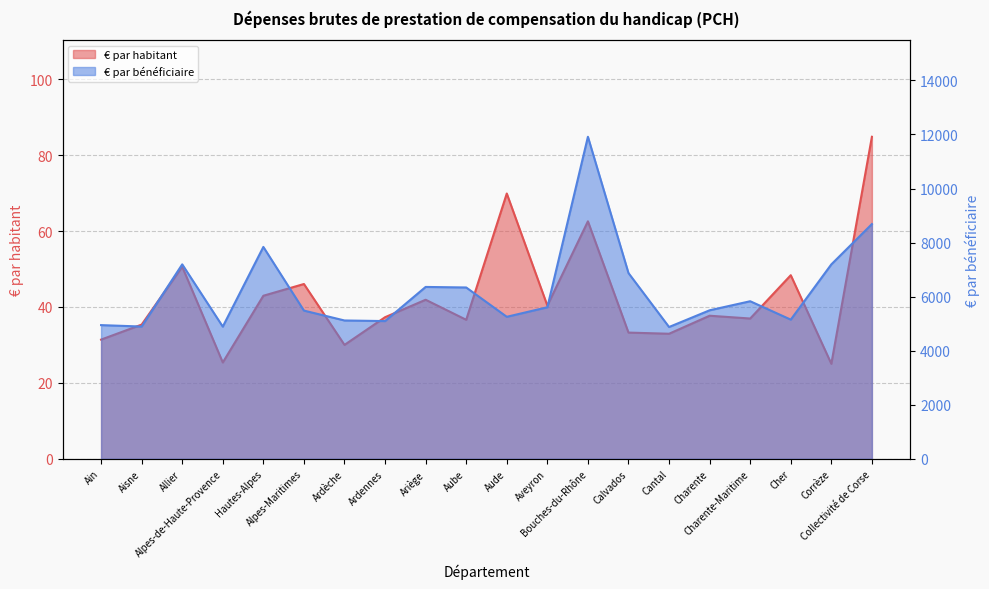

Reading left to right, list all the values displayed in this chart.

€ par habitant: Ain=31.4	Aisne=35.4	Allier=50.6	Alpes-de-Haute-Provence=25.4	Hautes-Alpes=43.0	Alpes-Maritimes=46.0	Ardèche=30.0	Ardennes=37.3	Ariège=41.9	Aube=36.6	Aude=69.9	Aveyron=40.4	Bouches-du-Rhône=62.6	Calvados=33.3	Cantal=32.9	Charente=37.7	Charente-Maritime=37.0	Cher=48.4	Corrèze=25.0	Collectivité de Corse=84.8
€ par bénéficiaire: Ain=4946.7	Aisne=4893.8	Allier=7194.2	Alpes-de-Haute-Provence=4890.5	Hautes-Alpes=7839.5	Alpes-Maritimes=5484.0	Ardèche=5118.3	Ardennes=5096.2	Ariège=6359.1	Aube=6339.2	Aude=5254.4	Aveyron=5607.2	Bouches-du-Rhône=11914.0	Calvados=6872.2	Cantal=4876.6	Charente=5495.2	Charente-Maritime=5830.1	Cher=5149.8	Corrèze=7193.6	Collectivité de Corse=8684.5